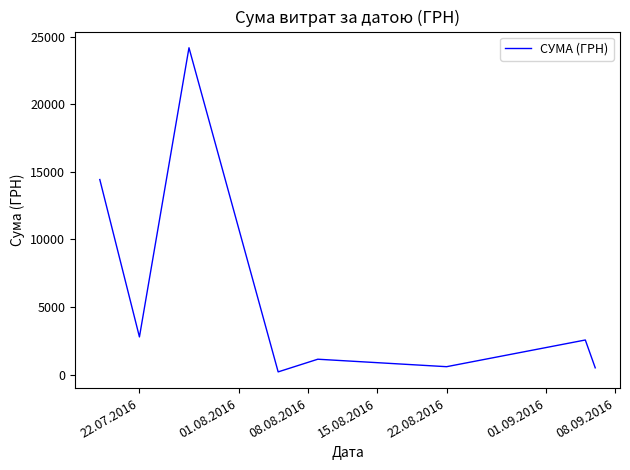

True or false: the data has more than 2 interior local peaks.

True